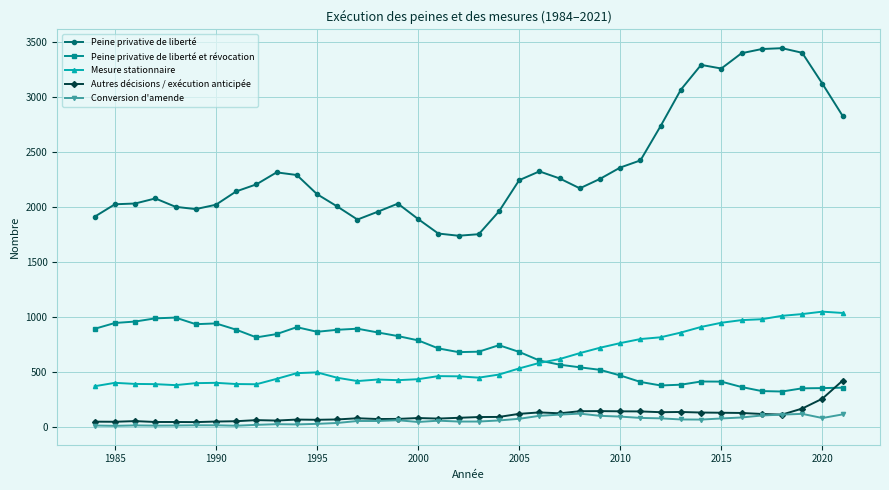

True or false: Autres décisions / exécution anticipée and Mesure stationnaire intersect in this chart.

False